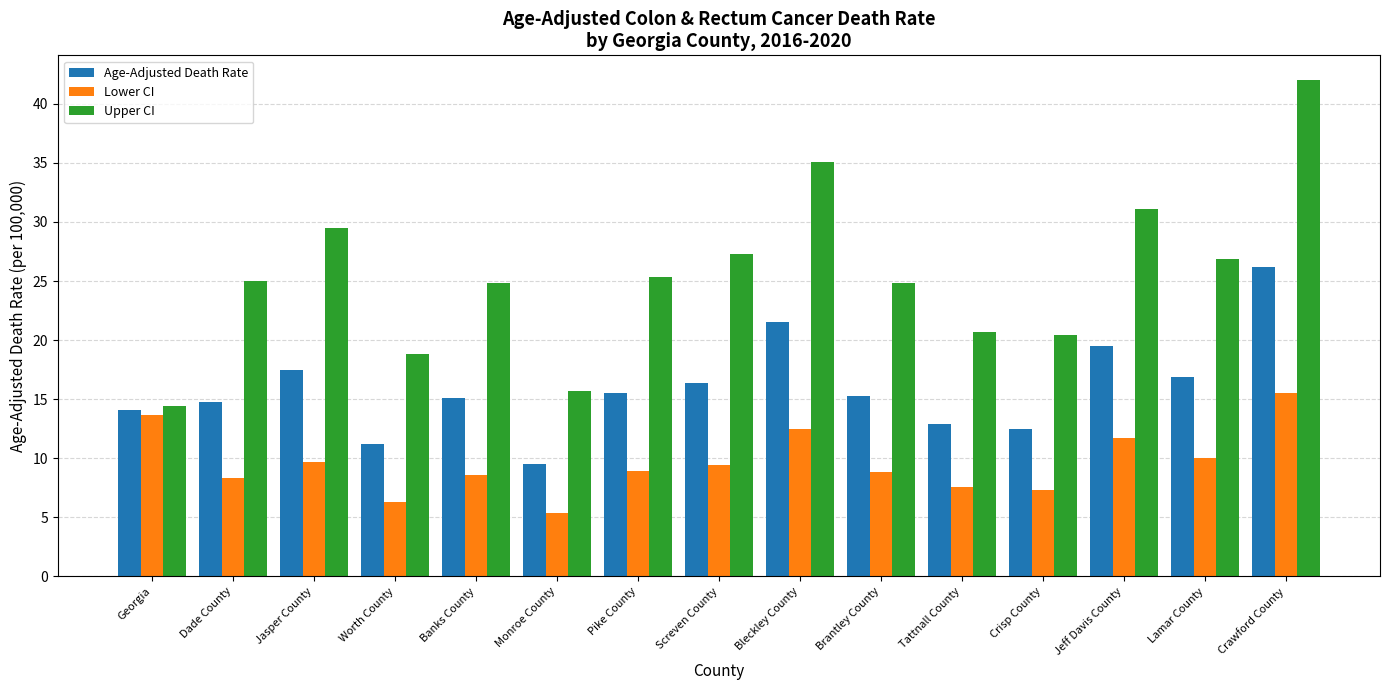

The value of Upper CI at Bleckley County is 49.4. True or false?

False